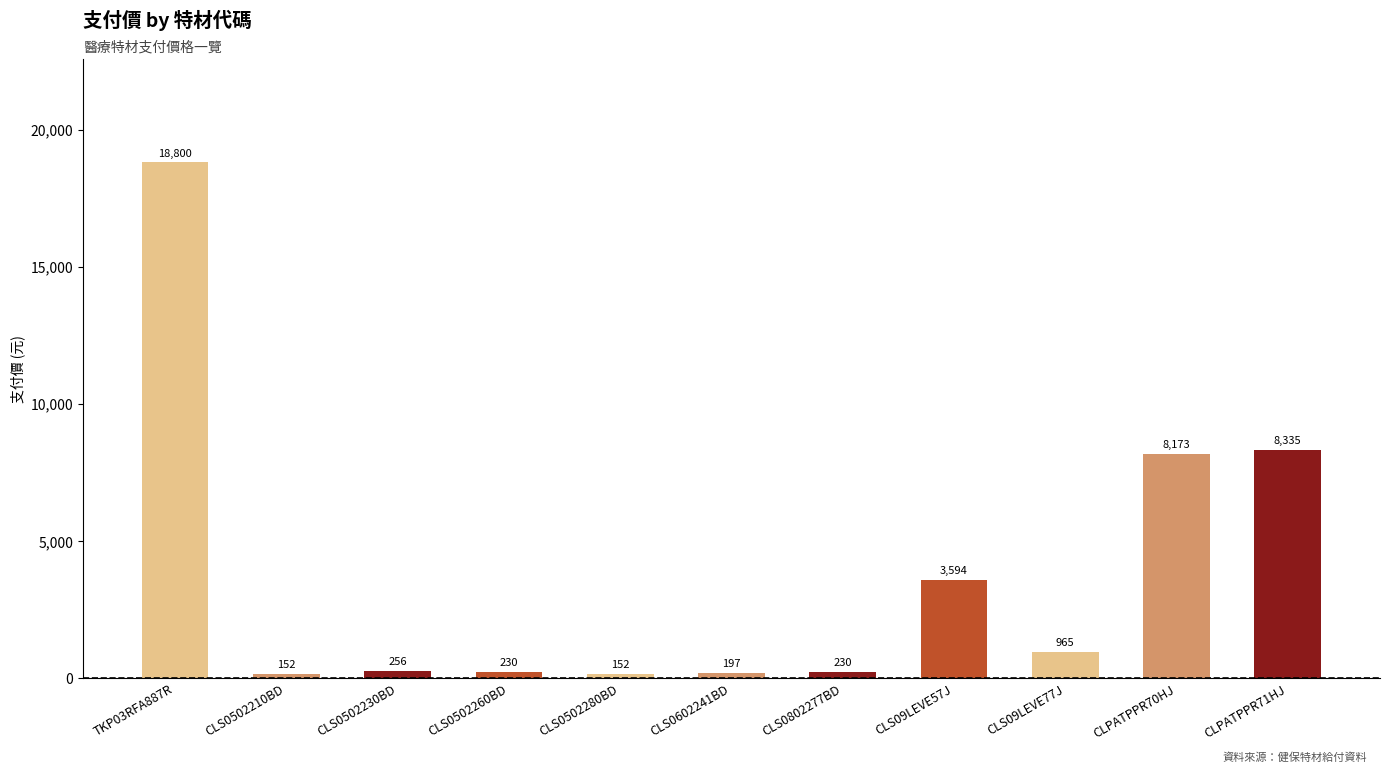

How many bars are there in total?

11